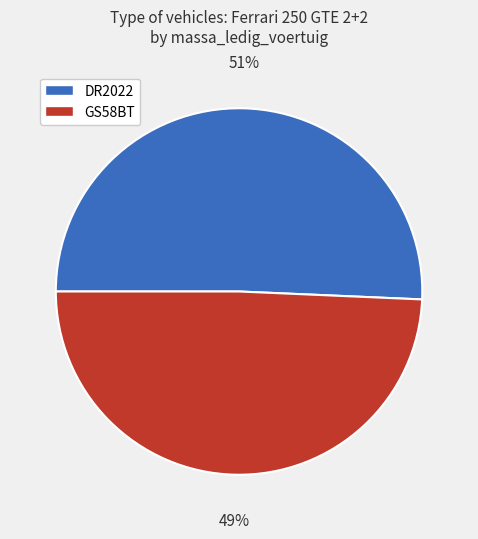

Is there any slice that represents more than half of the pie?

Yes